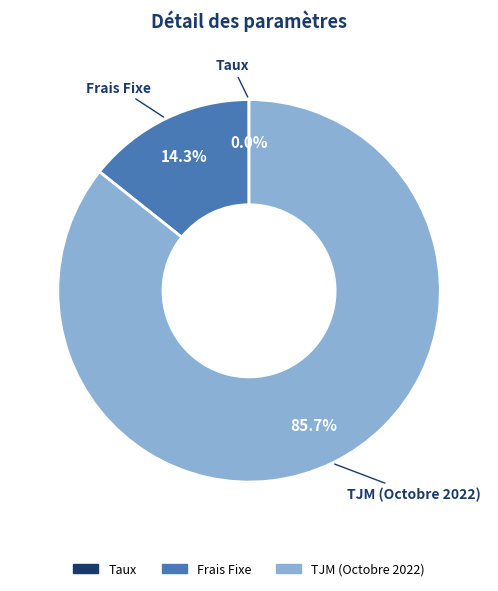

Is there any slice that represents more than half of the pie?

Yes